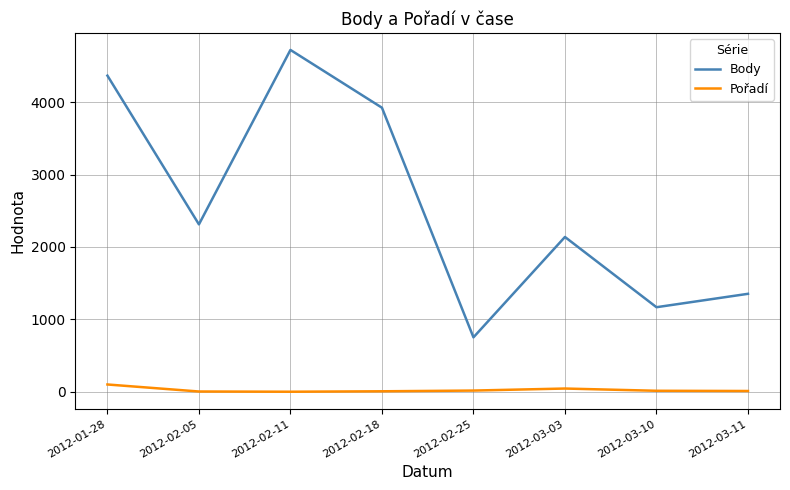

True or false: Pořadí and Body intersect in this chart.

False